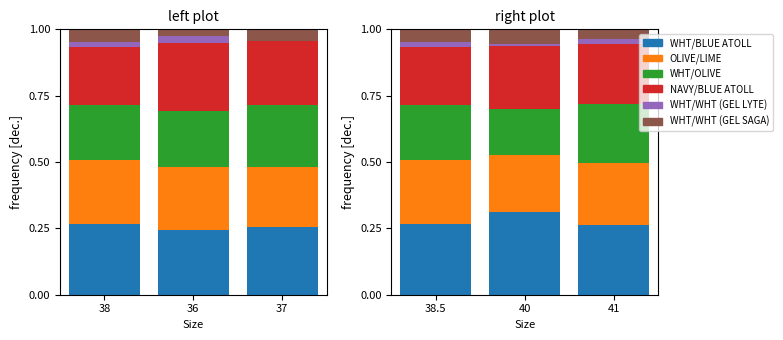

What is the maximum value shown in the chart?

0.3